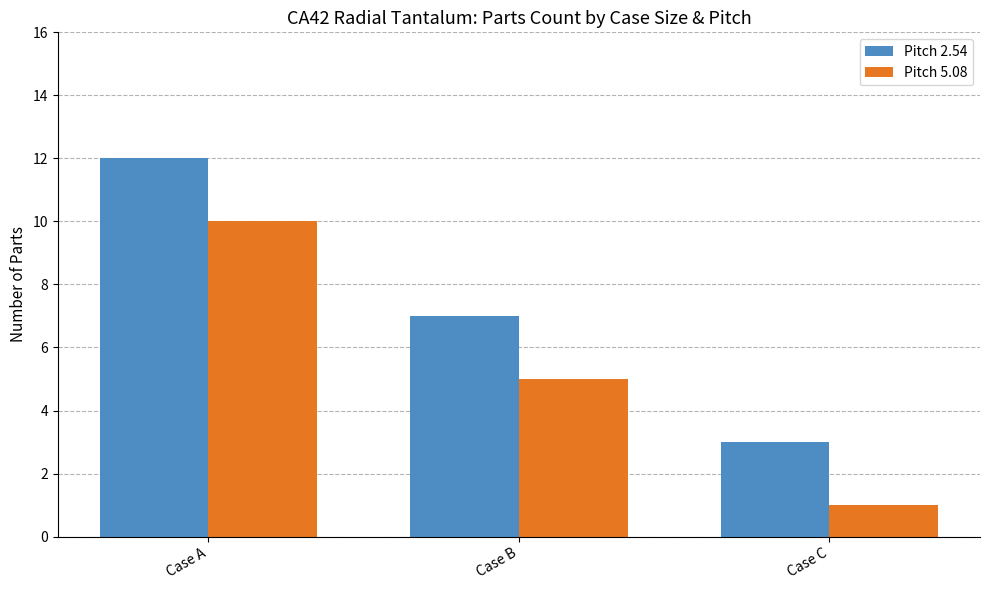

What is the average value of the Pitch 2.54 series?

7